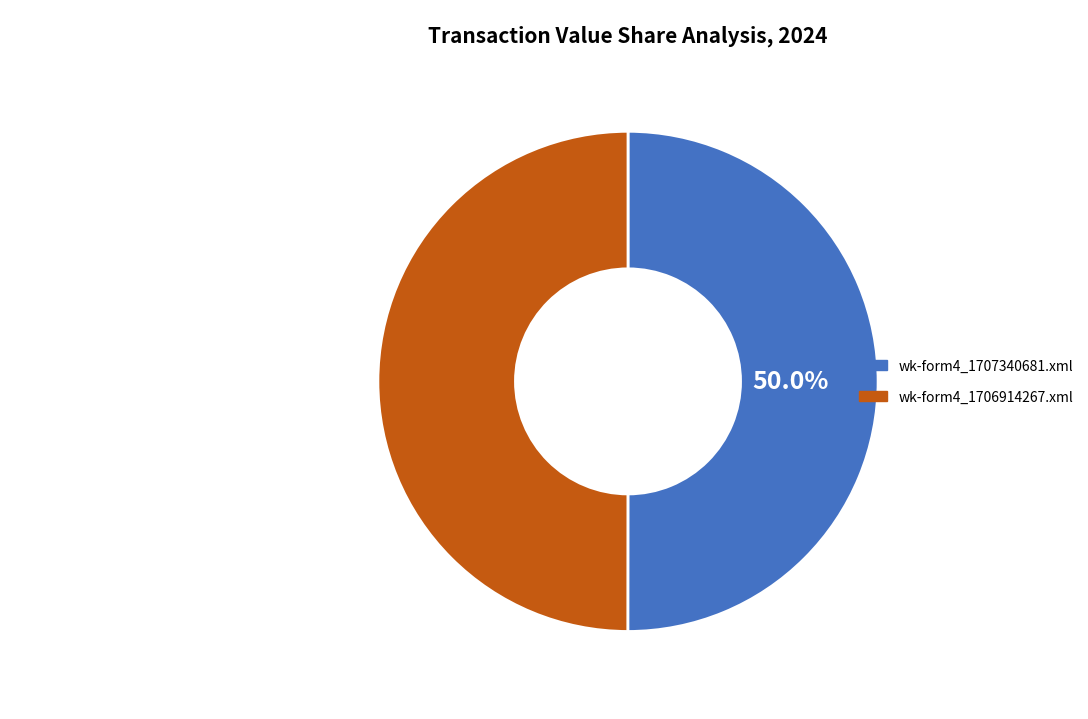

How many slices are in this pie chart?

2